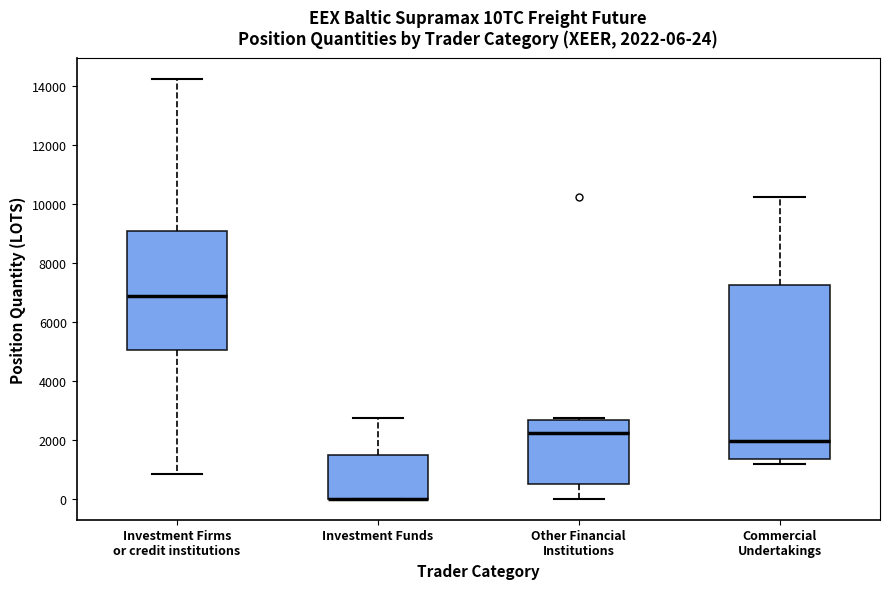

Comparing the boxes themselves (not the whiskers), which one is the tallest?

Commercial Undertakings